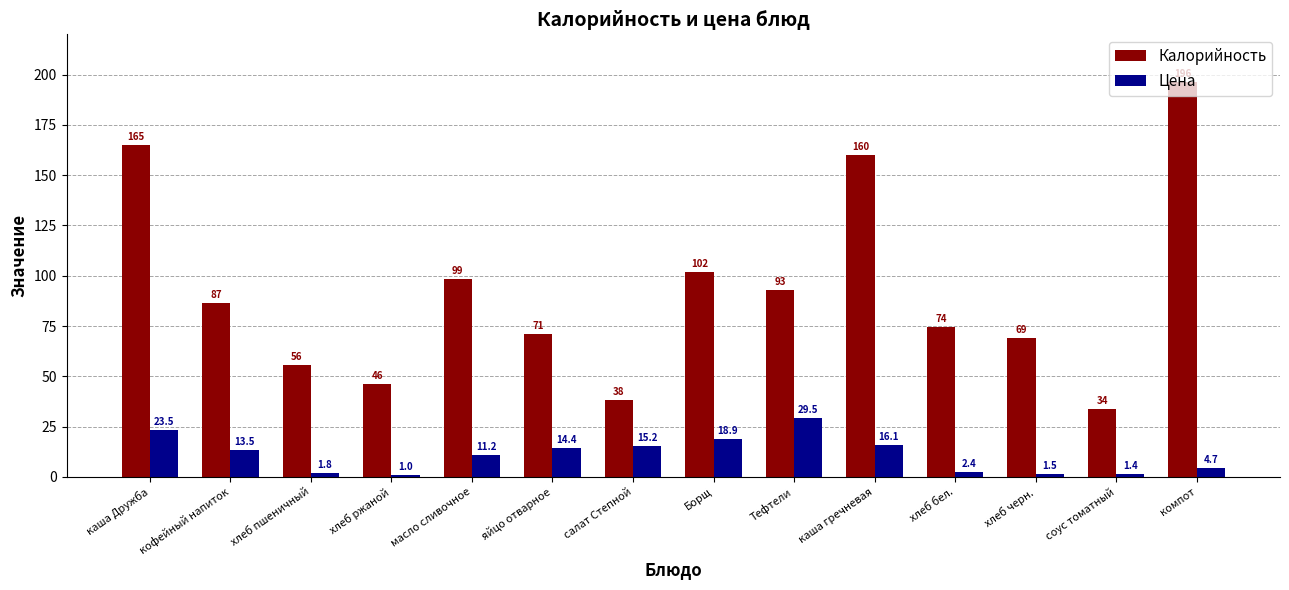

Count the number of categories in the chart.

14